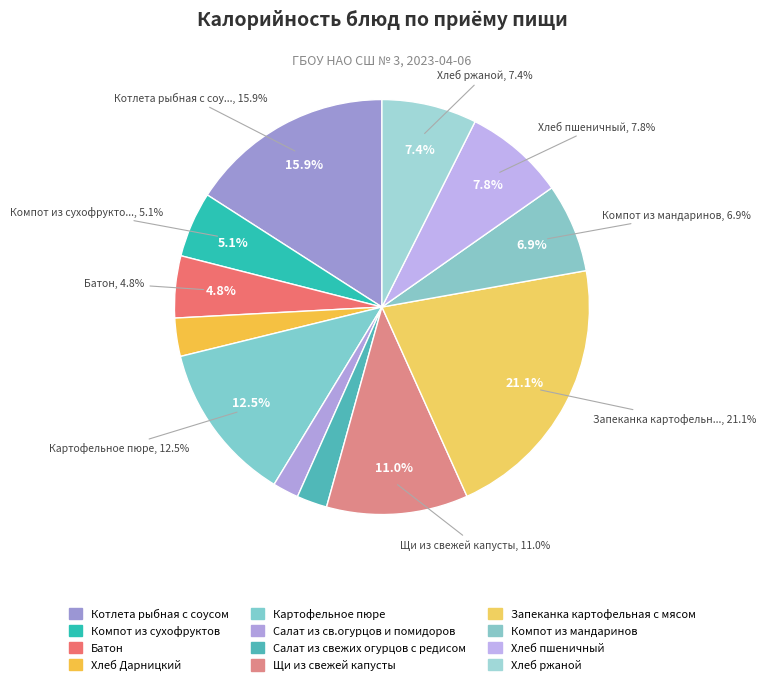

Which slice is the largest?

Запеканка картофельная с мясом